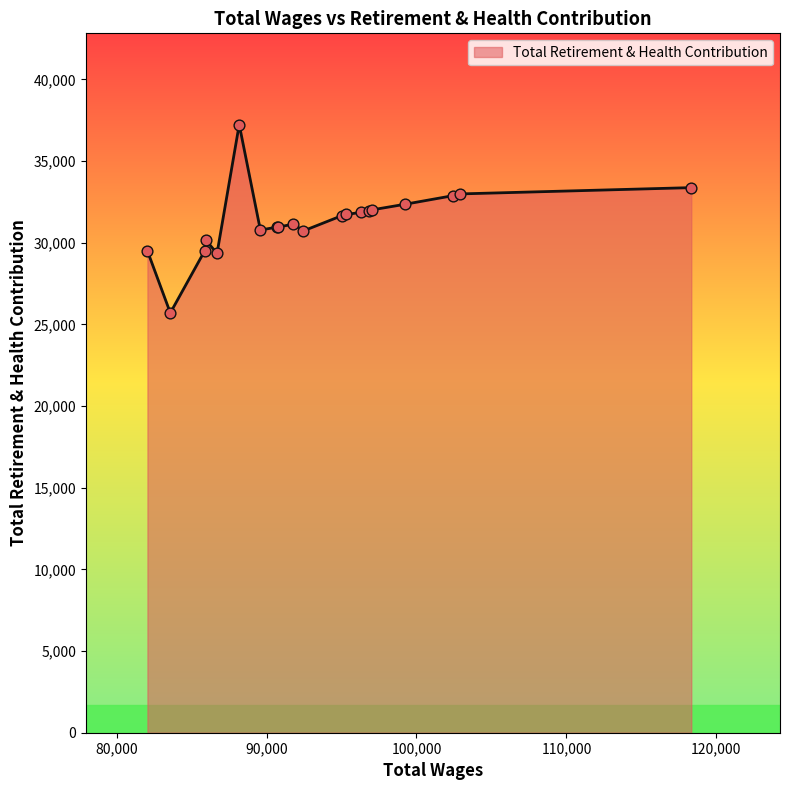

What is the smallest value displayed?

25699